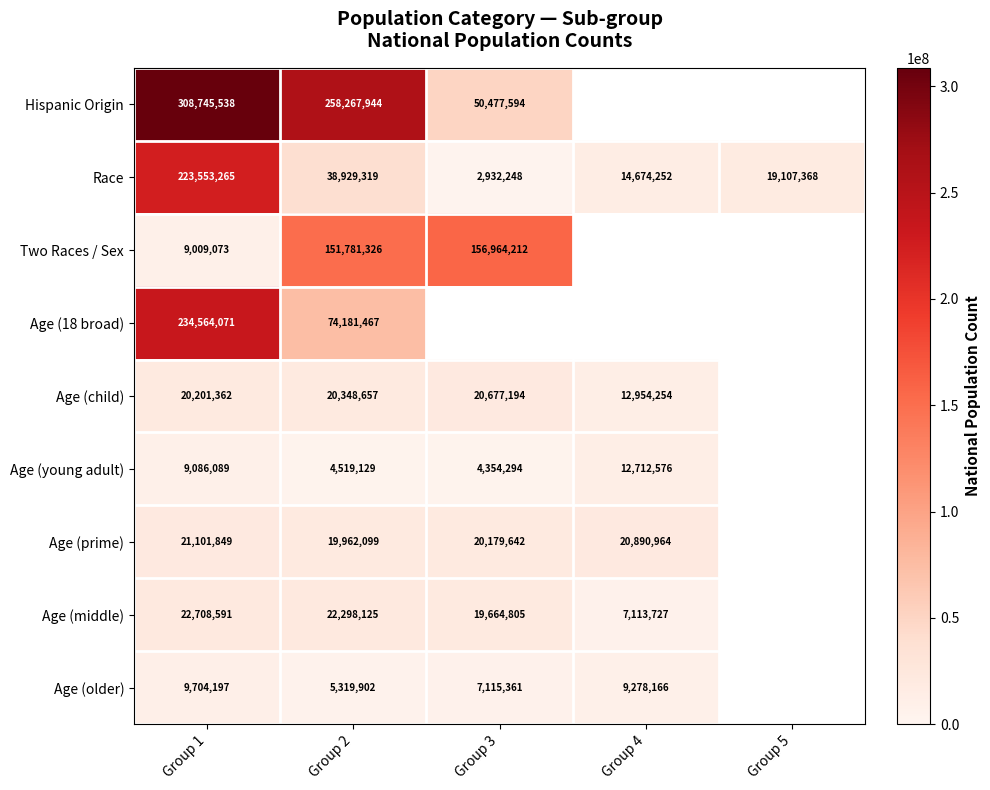

What is the difference between the Age (middle) values at Group 3 and Group 2?

2633320